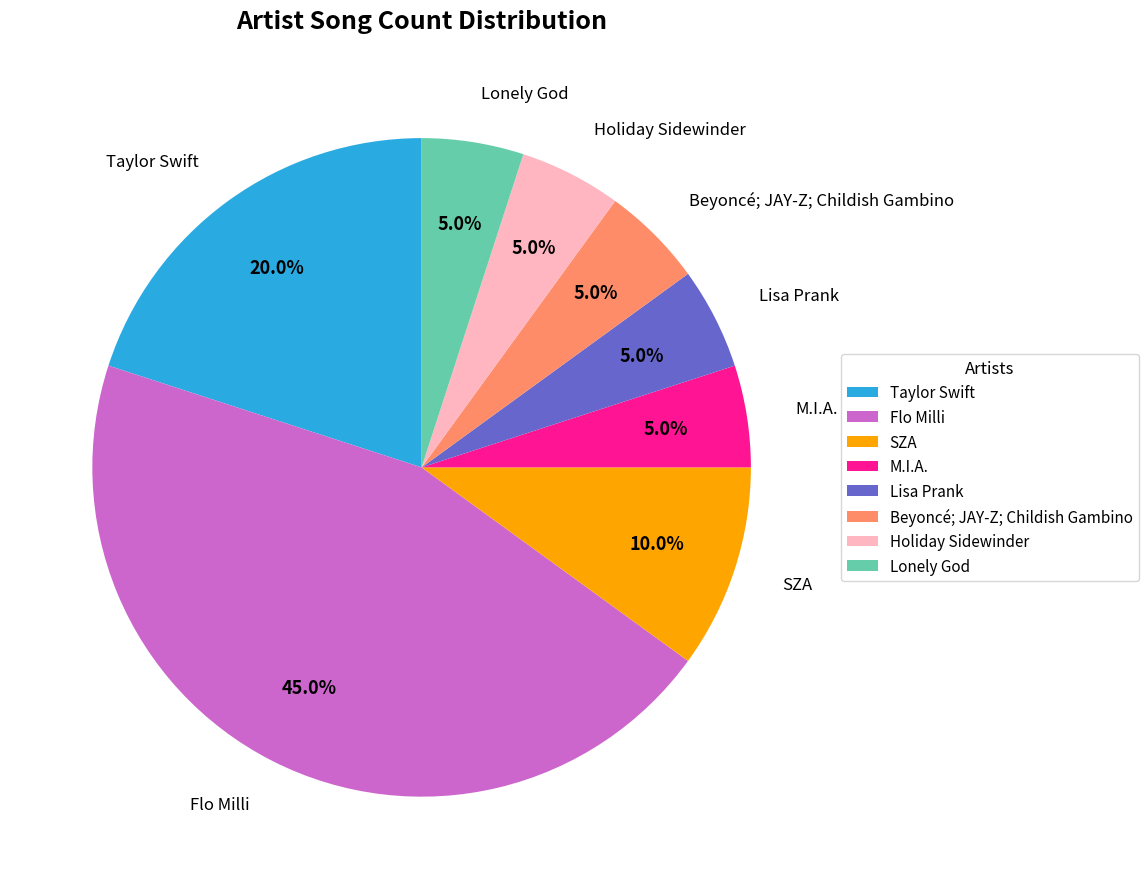

What percentage is NOT represented by Taylor Swift?

80.0%